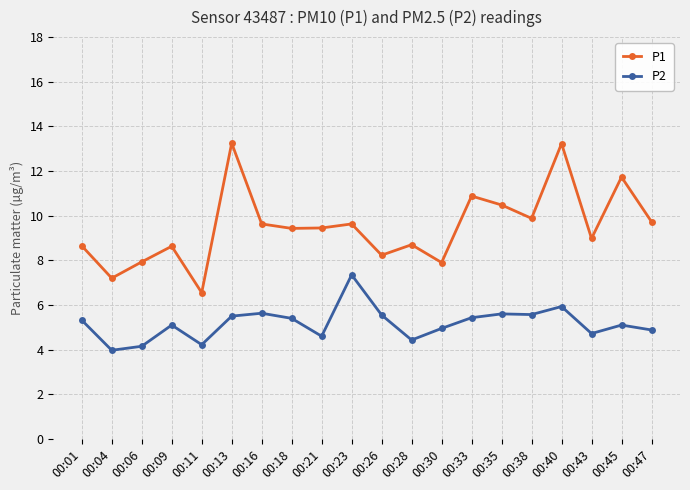

The P2 series shows 2.3 at 00:09. True or false?

False